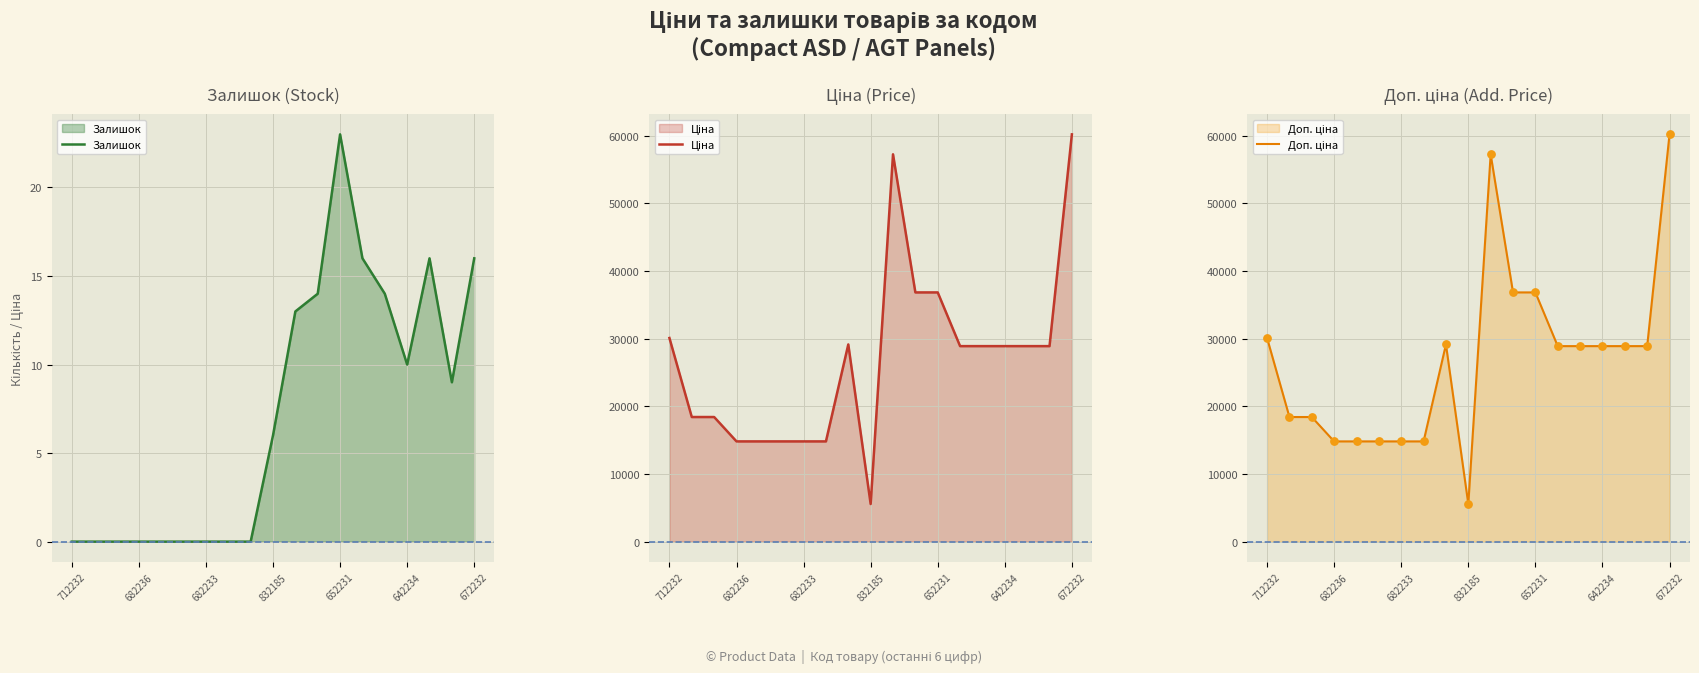

Which series contains the highest Y value?

Ціна